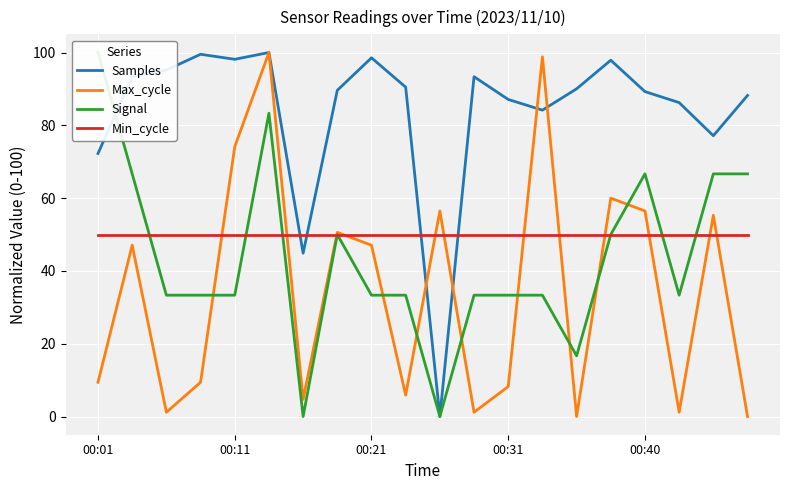

What is the average value of the Max_cycle series?

34.4